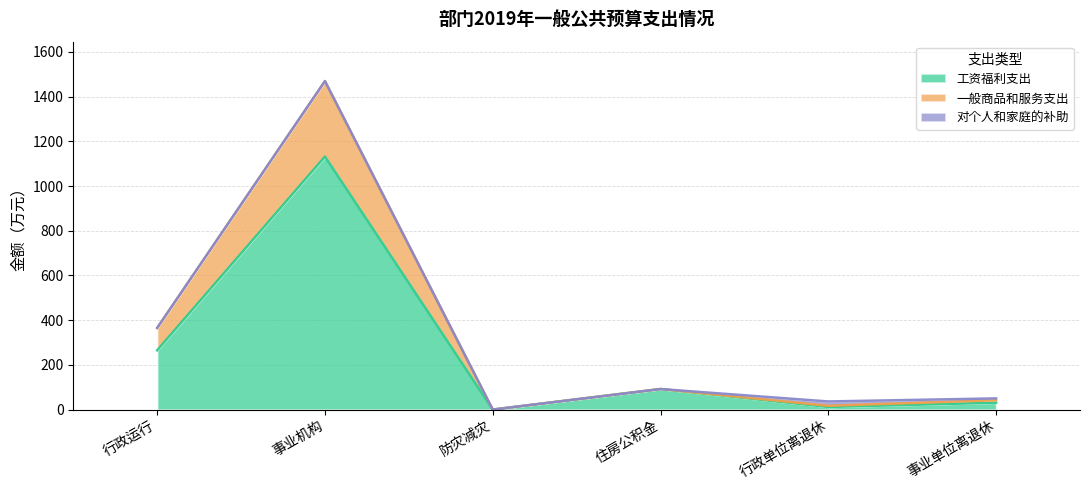

At which label does 一般商品和服务支出 first exceed 91?

行政运行